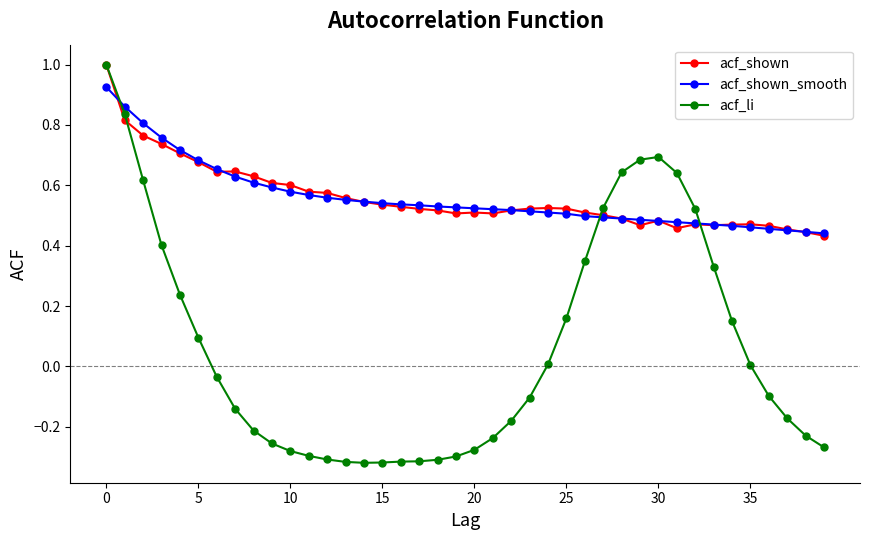

What are all the series names shown in the legend?

acf_shown, acf_shown_smooth, acf_li